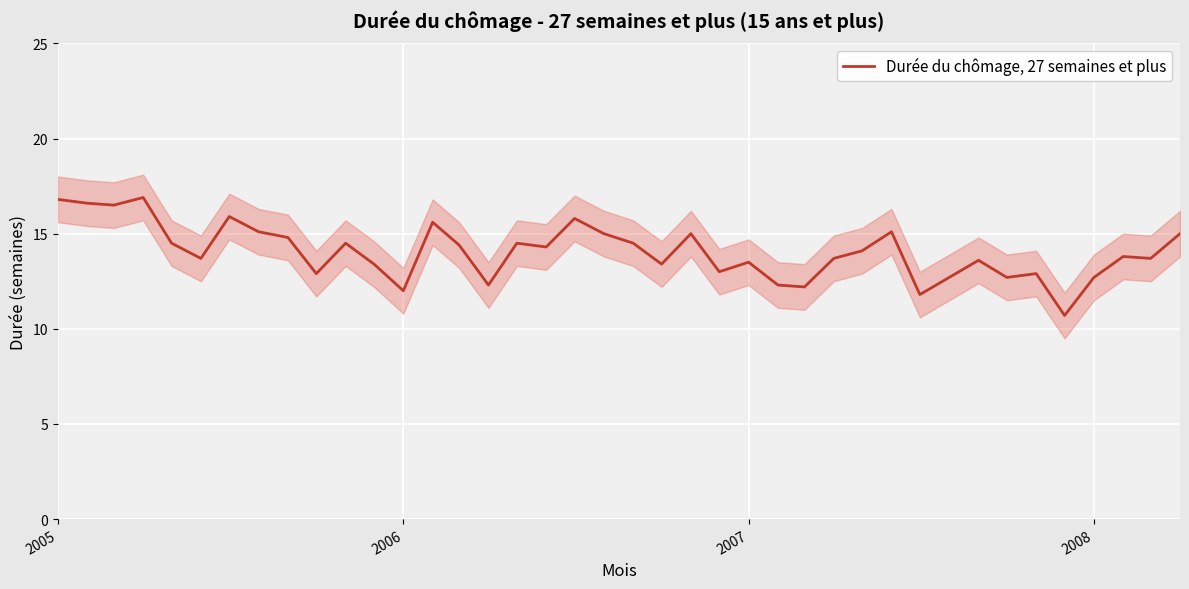

Reading left to right, extract all data points from this chart.

16.8	16.6	16.5	16.9	14.5	13.7	15.9	15.1	14.8	12.9	14.5	13.4	12.0	15.6	14.4	12.3	14.5	14.3	15.8	15.0	14.5	13.4	15.0	13.0	13.5	12.3	12.2	13.7	14.1	15.1	11.8	12.7	13.6	12.7	12.9	10.7	12.7	13.8	13.7	15.0